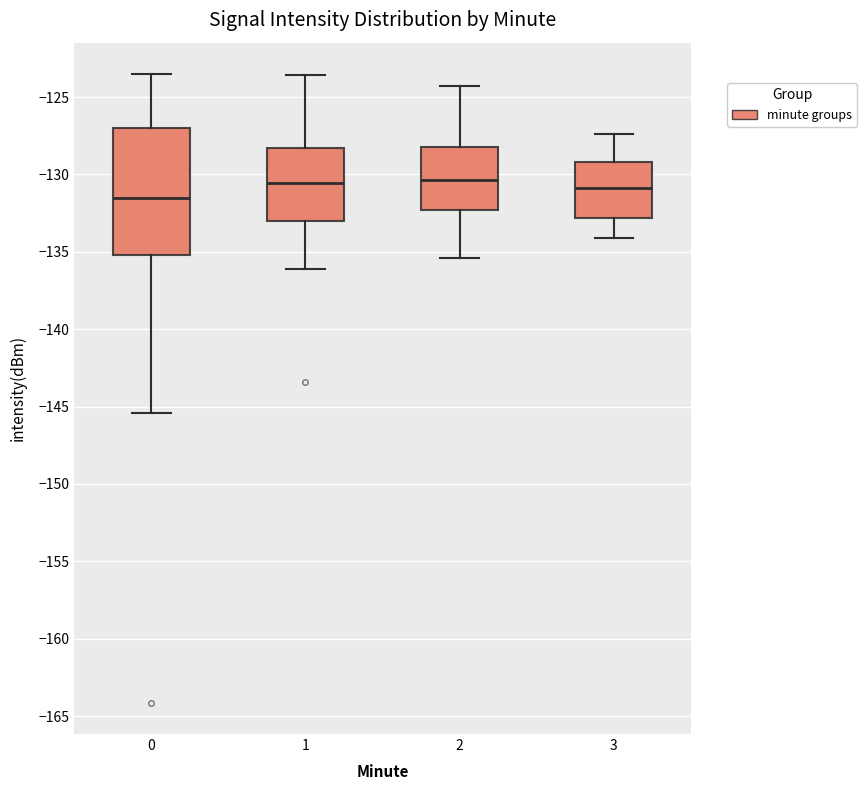

Reading left to right, transcribe this box plot: for each box, give where its median line is, the range the box spans, and where its two whiskers end, as read against the y-axis. The values are not printed on the chart, so give them approximately, as read against the axis.

0: median -131.5, box -135.0 to -127.0, whiskers -145.5 to -123.5
1: median -130.5, box -133.0 to -128.5, whiskers -136.0 to -123.5
2: median -130.5, box -132.5 to -128.0, whiskers -135.5 to -124.5
3: median -131.0, box -133.0 to -129.0, whiskers -134.0 to -127.5